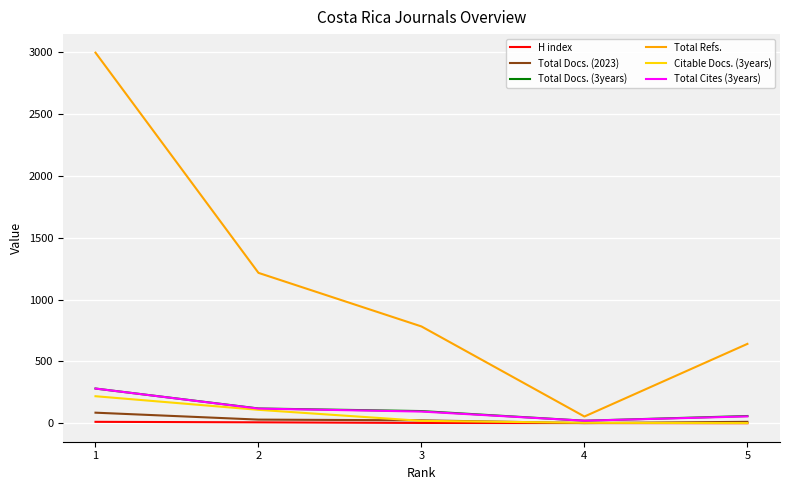

What is the spread (max minus min) of values at 3?

780